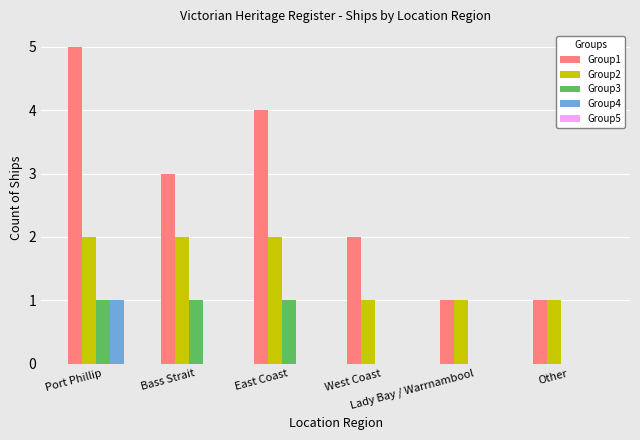

How many categories are shown in the chart?

6